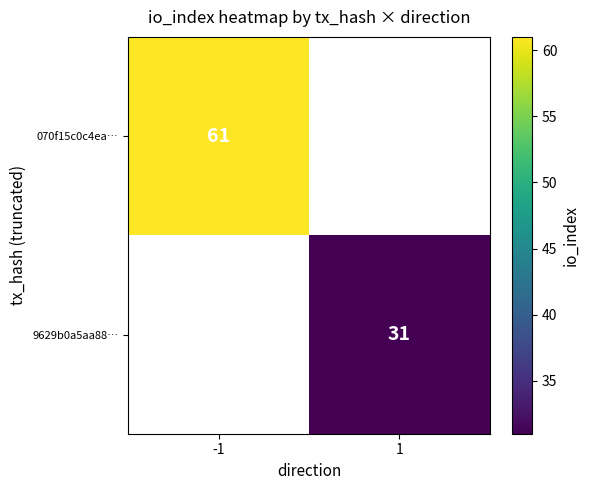

True or false: 9629b0a5aa88… has a value of 31 at 1.

True